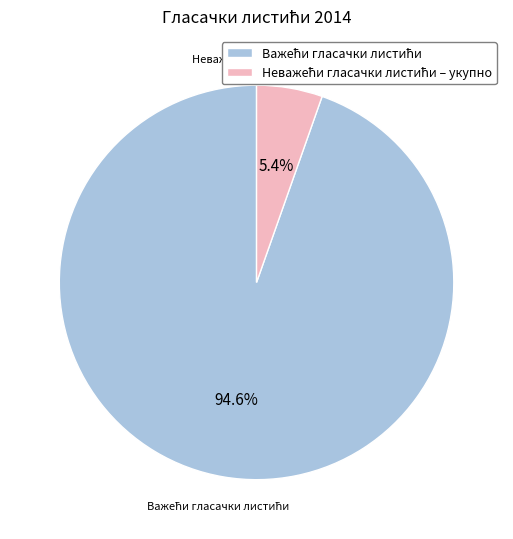

Is there any slice that represents more than half of the pie?

Yes